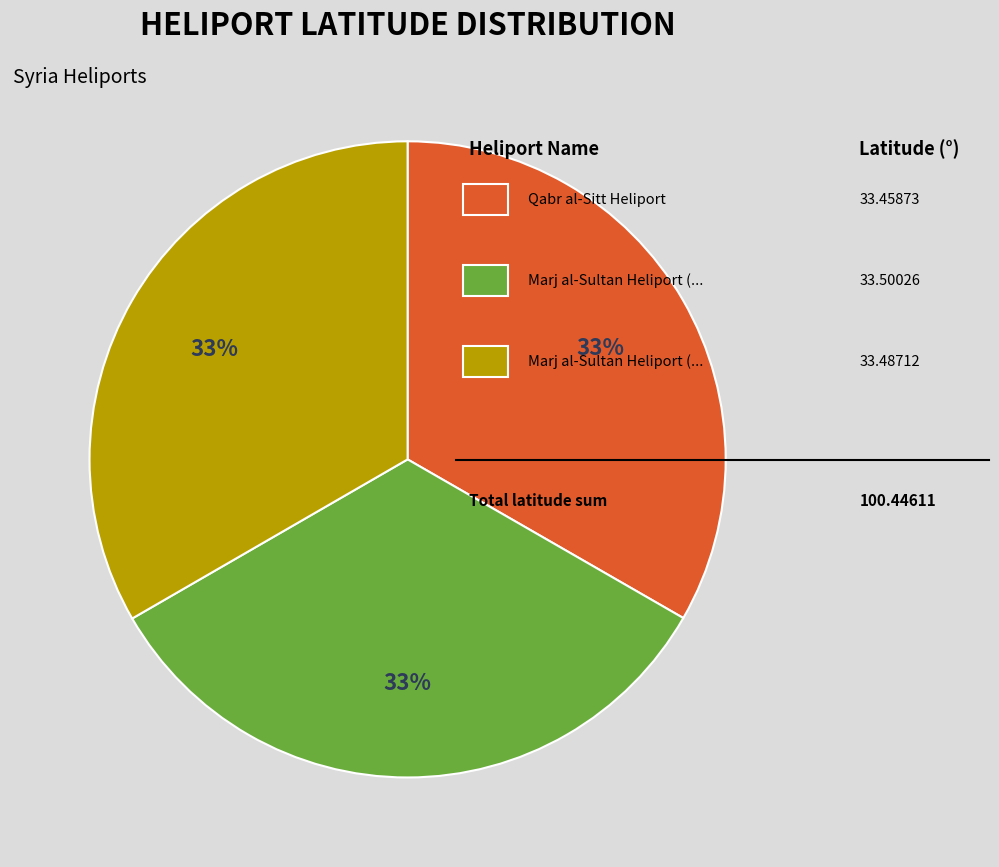

Does any single category account for the majority?

No